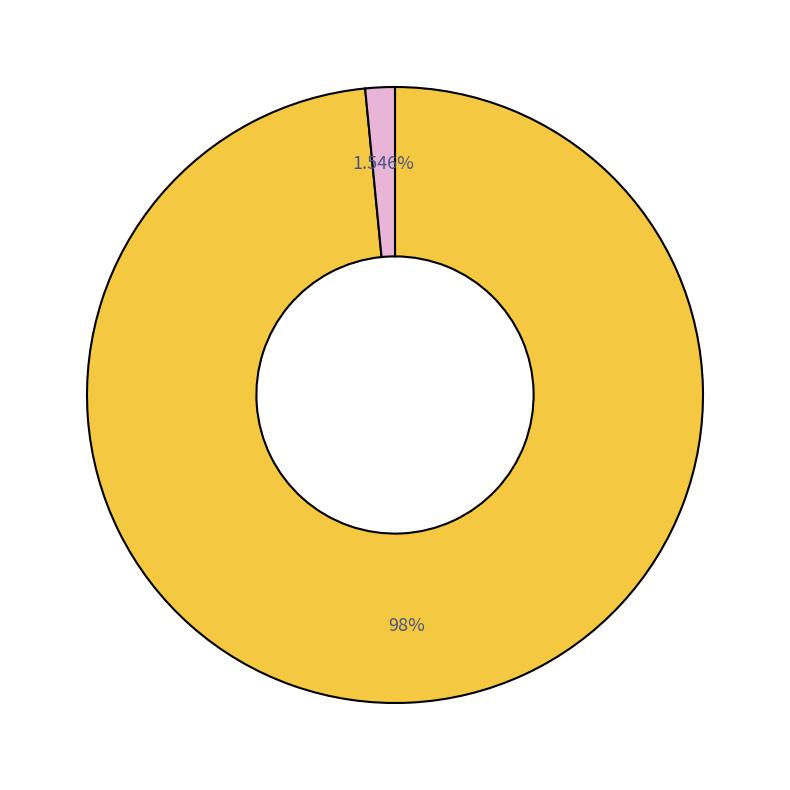

Is there any slice that represents more than half of the pie?

Yes